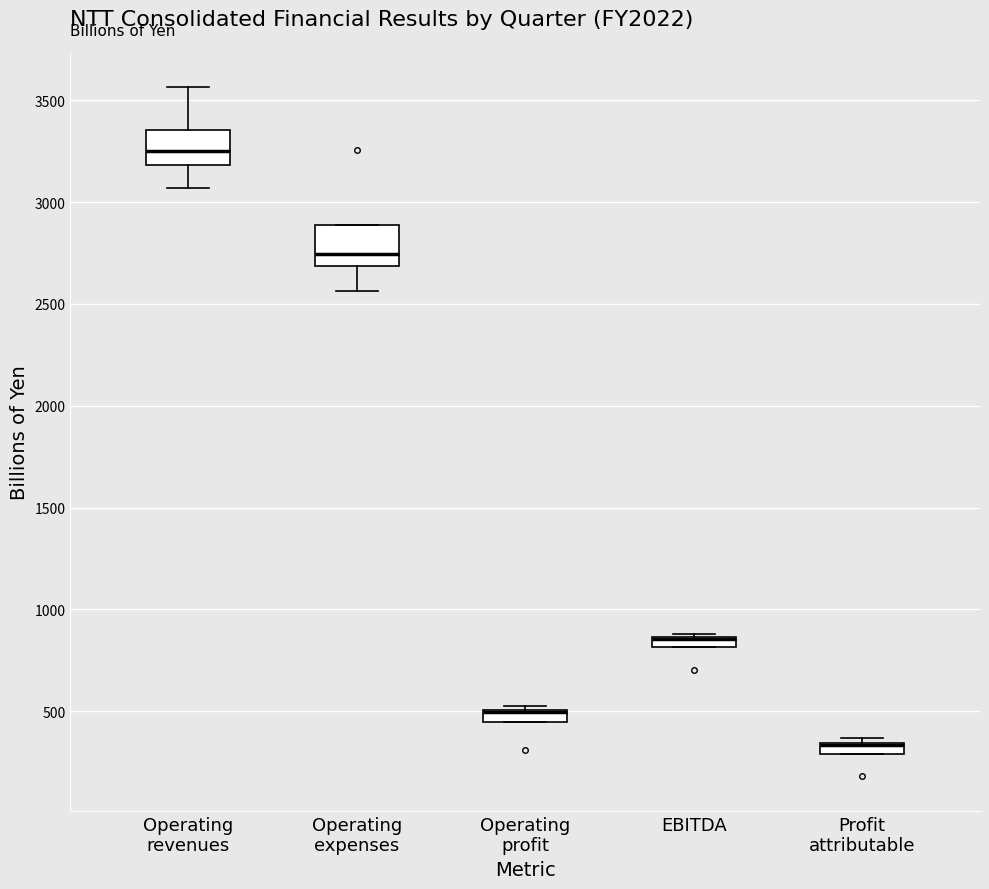

Where is the lower edge of the box for Operating expenses on the y-axis? The values are not printed on the chart, so give them approximately, as read against the axis.

2700